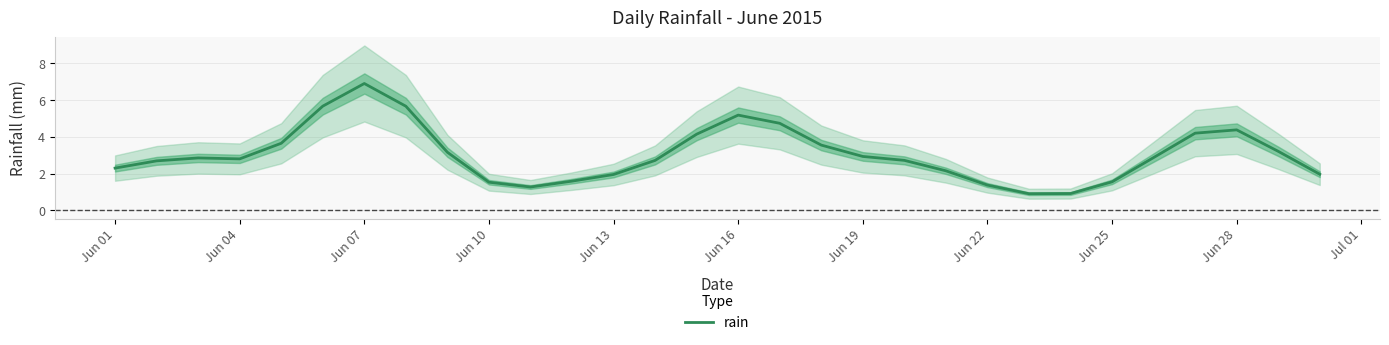

How many data points does each series have?

30